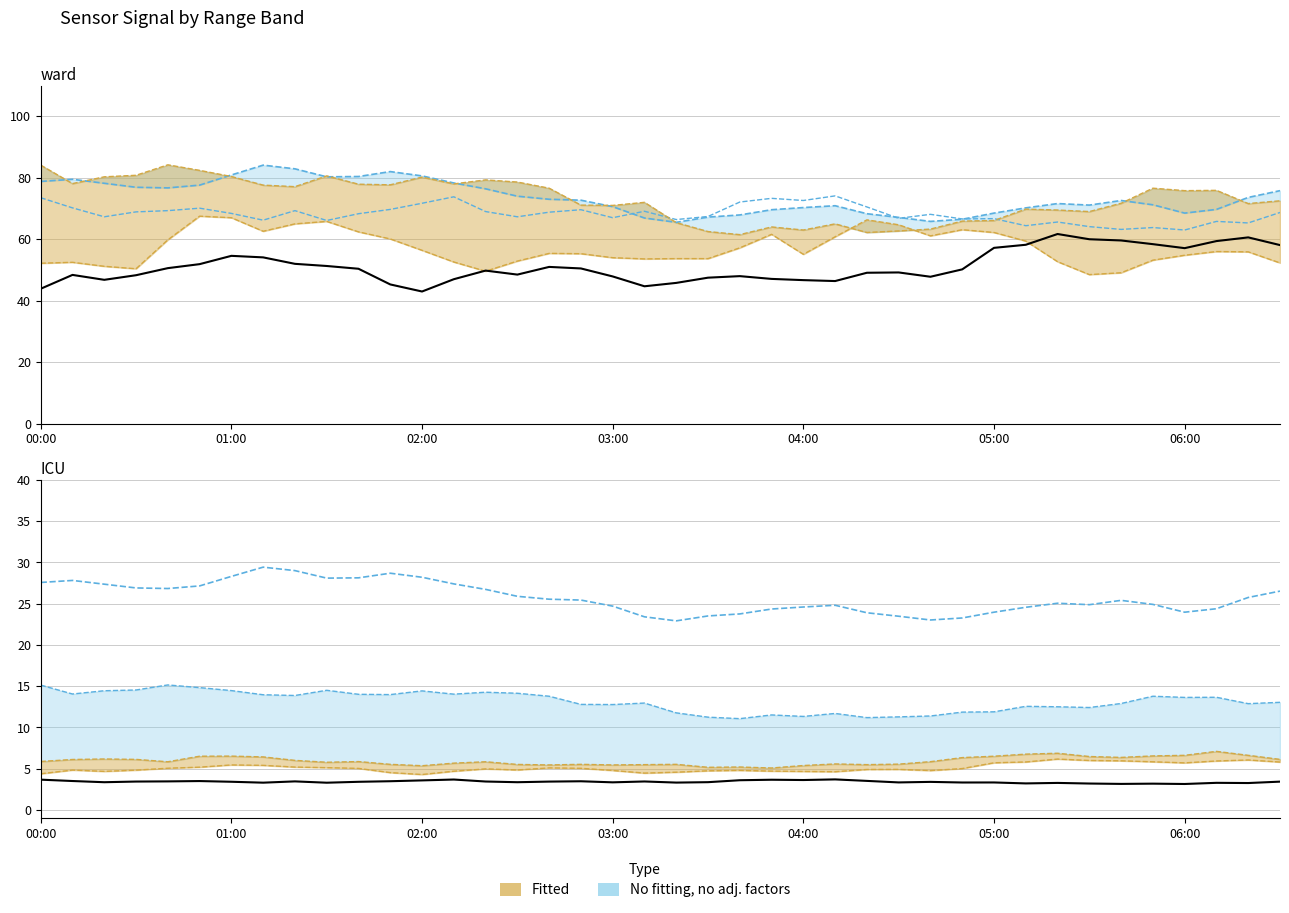

What position from the right is 14?

26